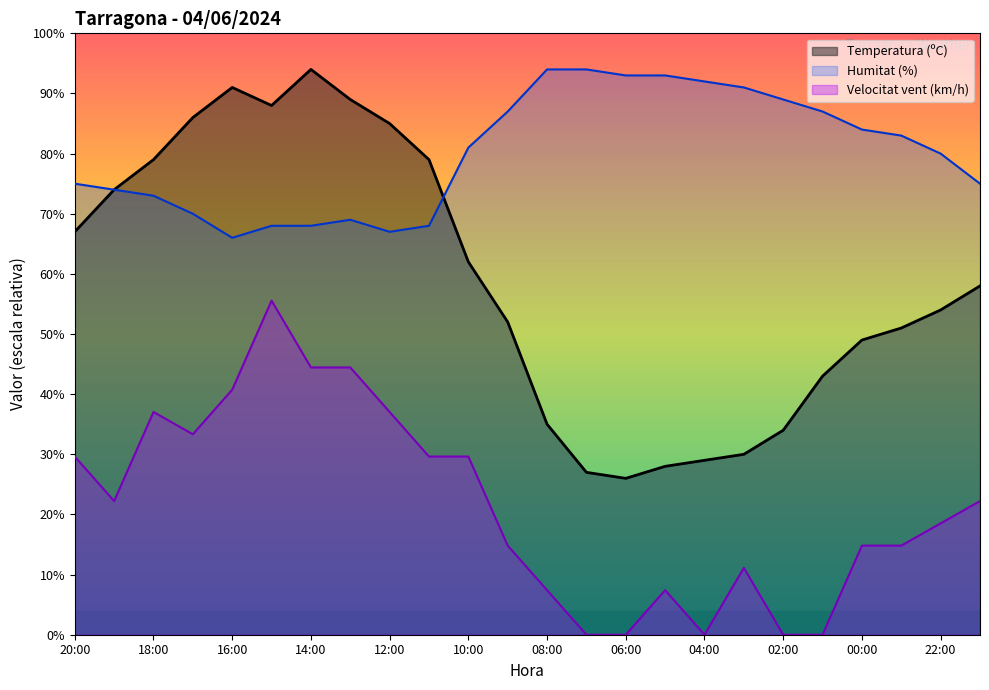

Reading left to right, transcribe all the data shown in this chart.

Temperatura (ºC): 67.0	74.0	79.0	86.0	91.0	88.0	94.0	89.0	85.0	79.0	62.0	52.0	35.0	27.0	26.0	28.0	29.0	30.0	34.0	43.0	49.0	51.0	54.0	58.0
Humitat (%): 75.0	74.0	73.0	70.0	66.0	68.0	68.0	69.0	67.0	68.0	81.0	87.0	94.0	94.0	93.0	93.0	92.0	91.0	89.0	87.0	84.0	83.0	80.0	75.0
Velocitat del vent (km/h): 29.6	22.2	37.0	33.3	40.7	55.6	44.4	44.4	37.0	29.6	29.6	14.8	7.4	0.0	0.0	7.4	0.0	11.1	0.0	0.0	14.8	14.8	18.5	22.2